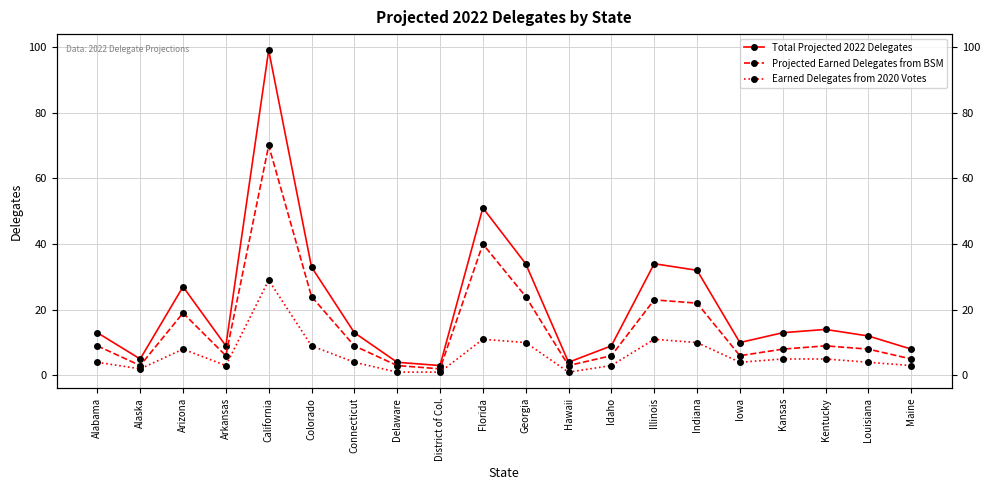

The value of Projected Earned Delegates from BSM at Iowa is 4. True or false?

False